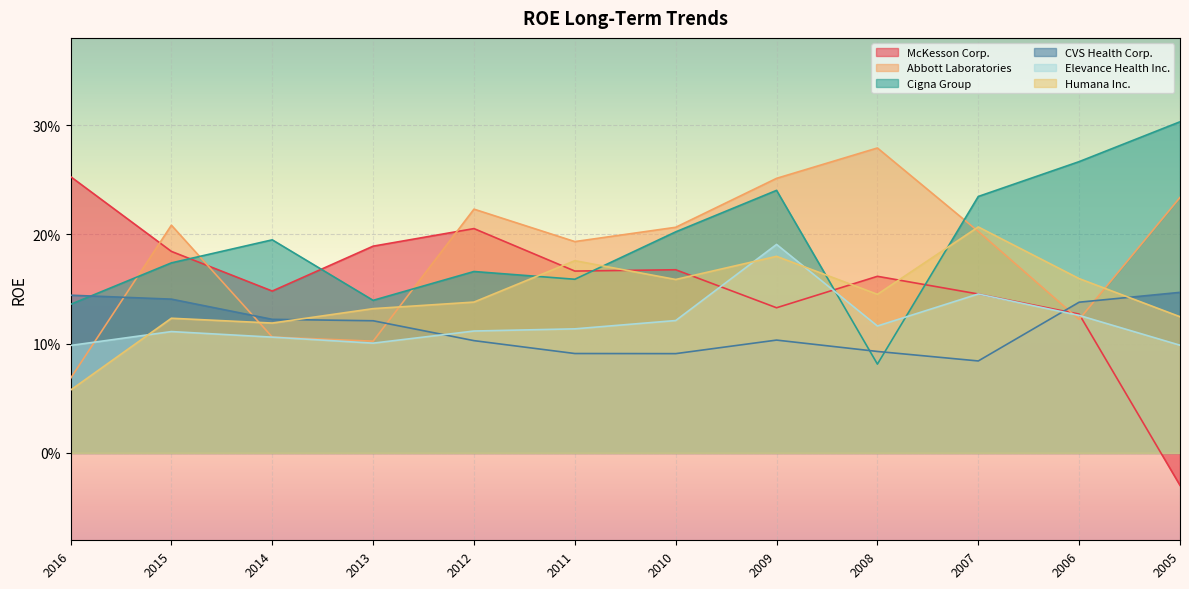

Which series ends up on top after the final intersection of McKesson Corp. and Cigna Group?

Cigna Group